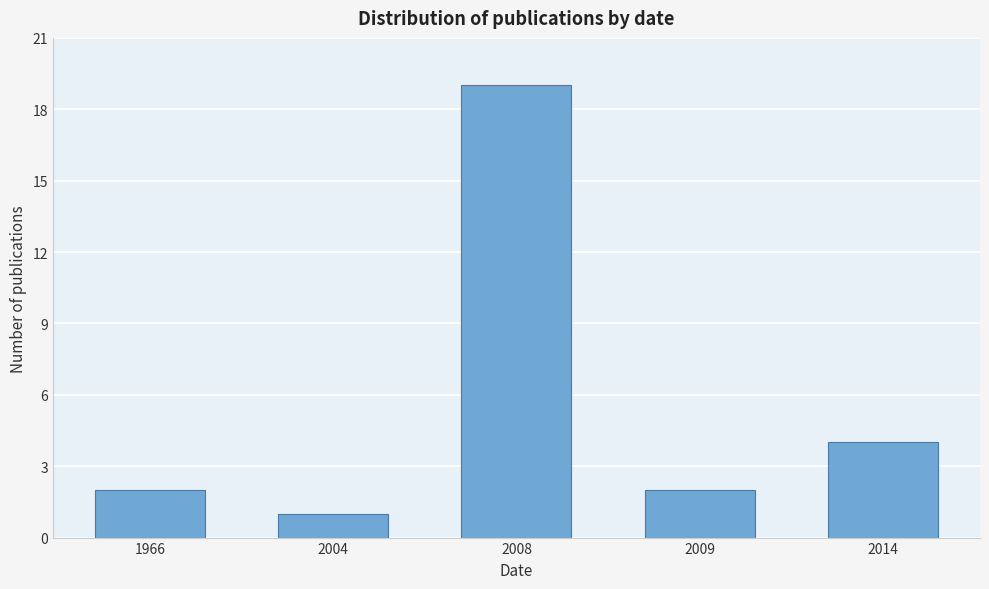

Reading left to right, what are all the values shown in this chart?

2	1	19	2	4